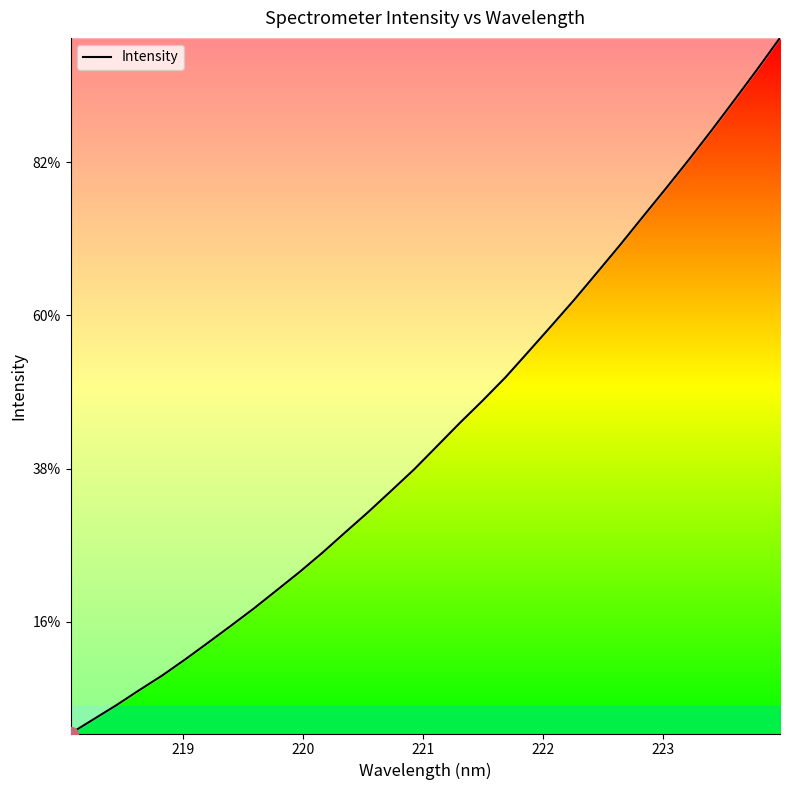

Does the chart display data point markers on the line(s)?

No